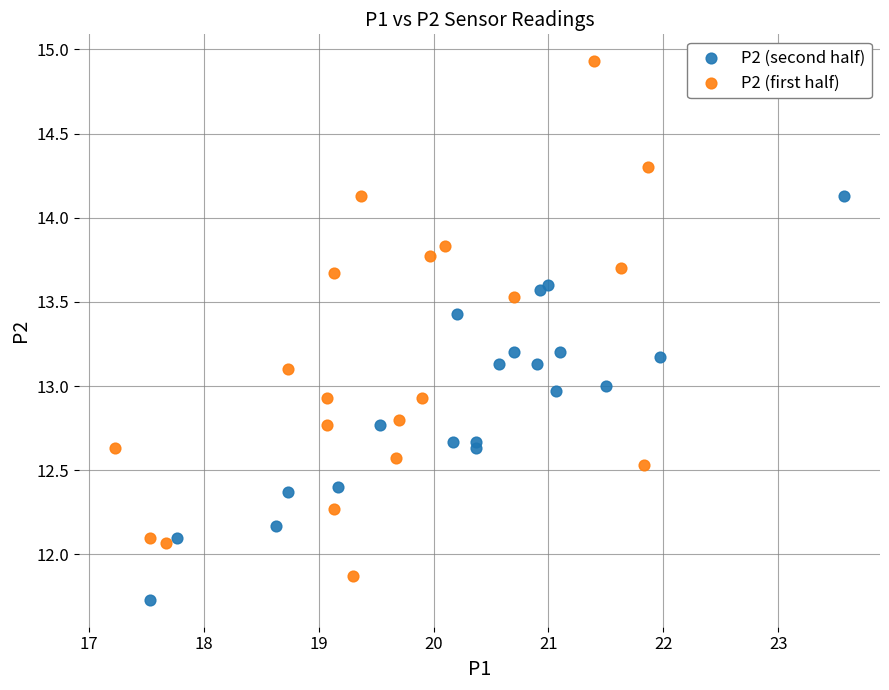

Which series contains the highest Y value?

P2 (first half)